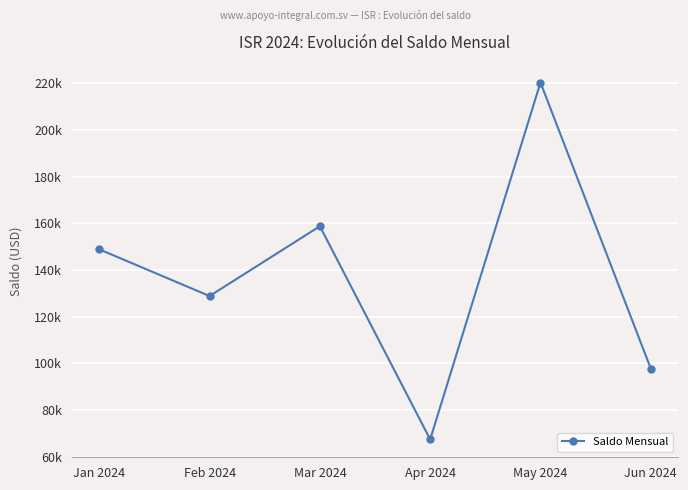

What is the ratio of the value at Jun 2024 to the value at Mar 2024?

0.6